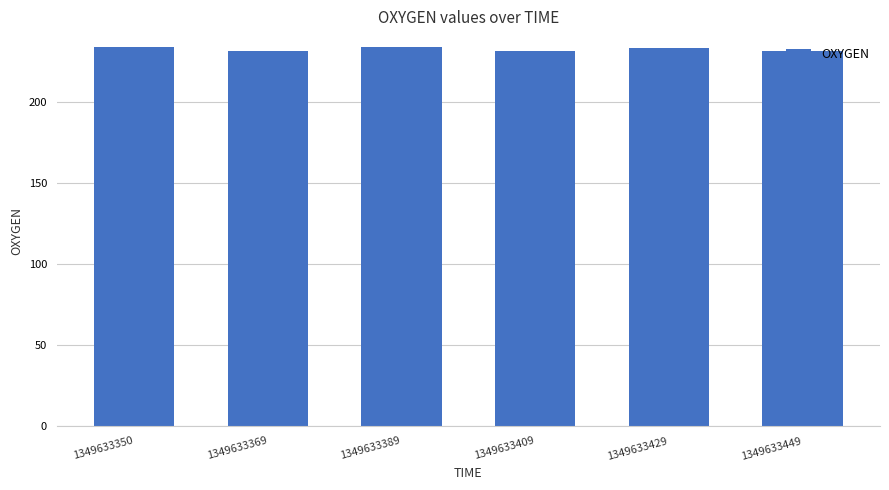

How many bars are there in total?

6